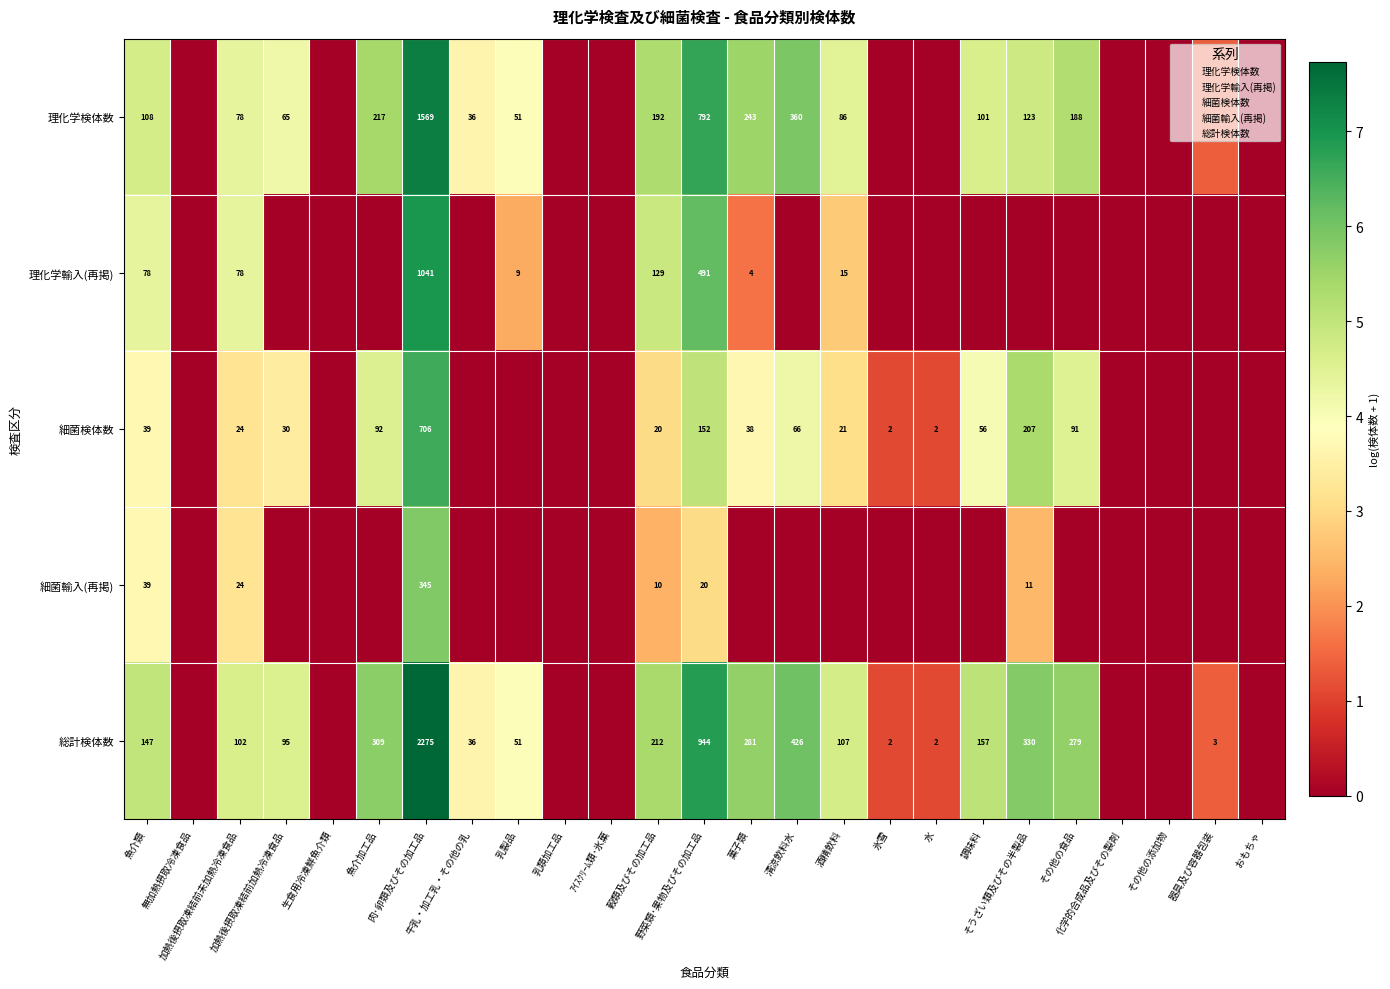

The value of 細菌検体数 at 穀類及びその加工品 is 3.0. True or false?

True